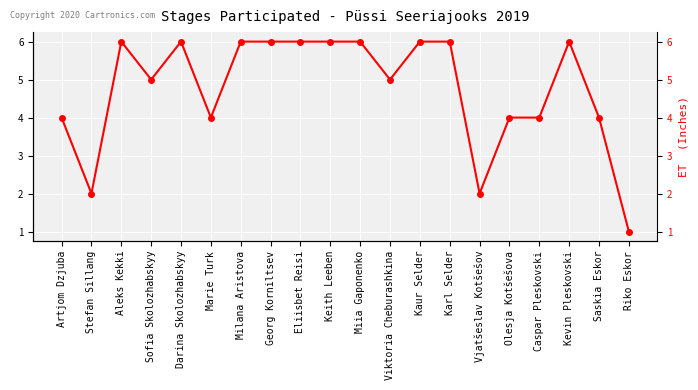

What is the value of the 19th point from the left?

4